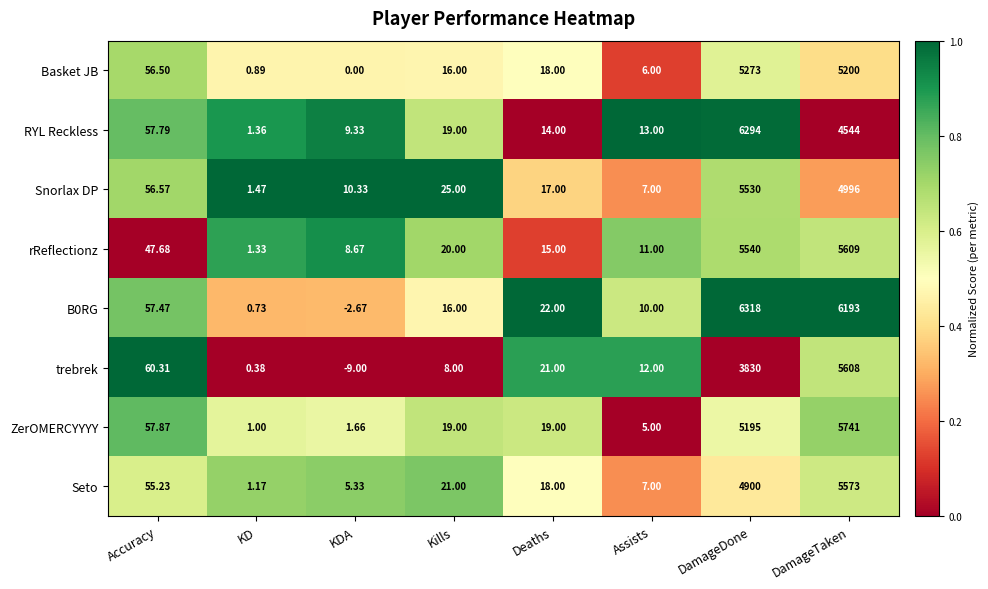

Which category has the lowest value in the ZerOMERCYYYY series?

KD